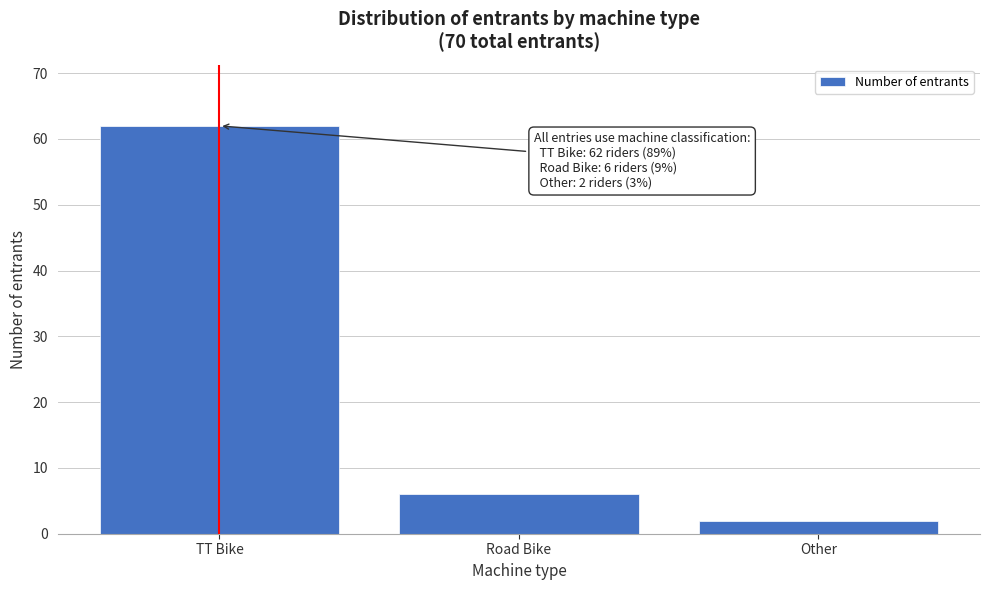

Reading left to right, extract all data points from this chart.

TT Bike=62	Road Bike=6	Other=2